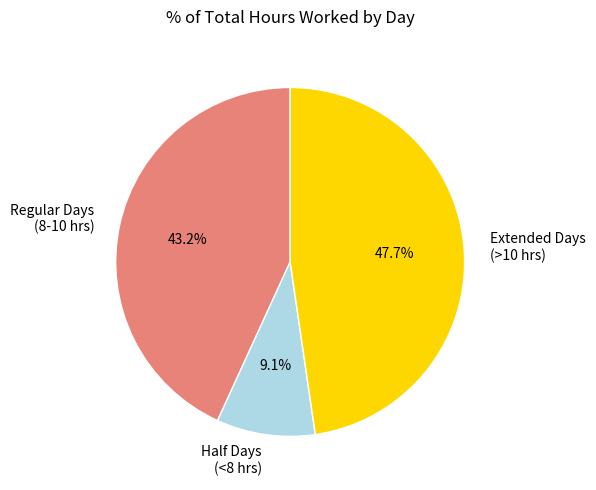

How much of the chart is everything except Regular Days (8-10 hrs)?

56.8%